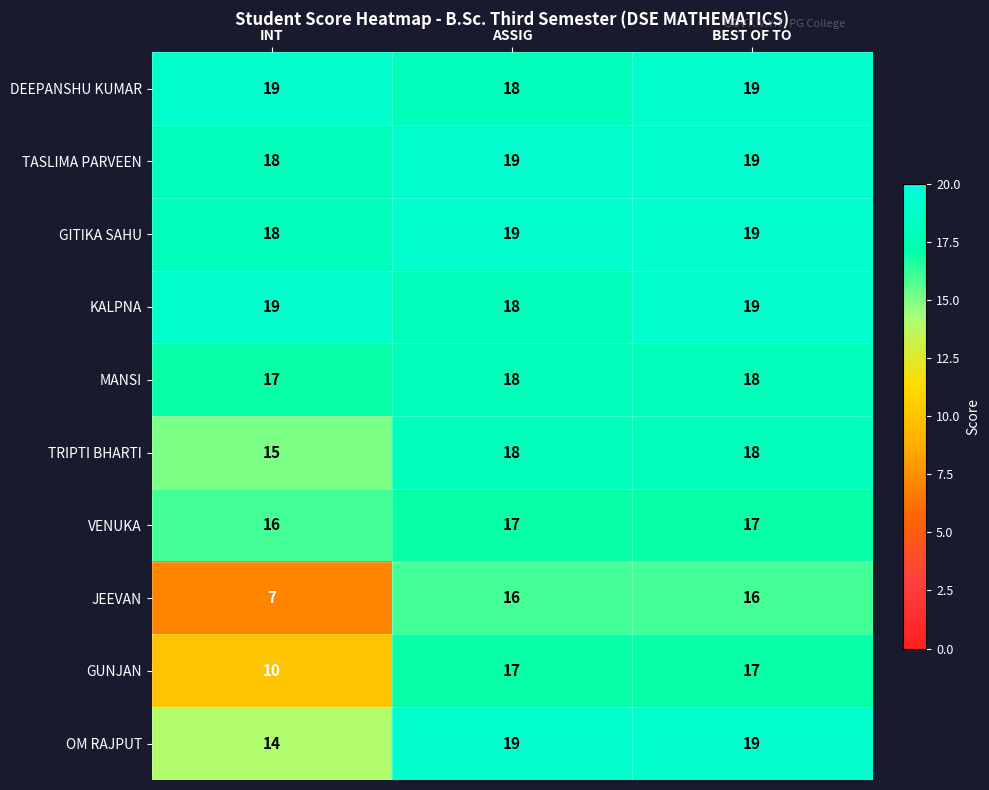

At which category is the sum across all series the highest?

BEST OF TO